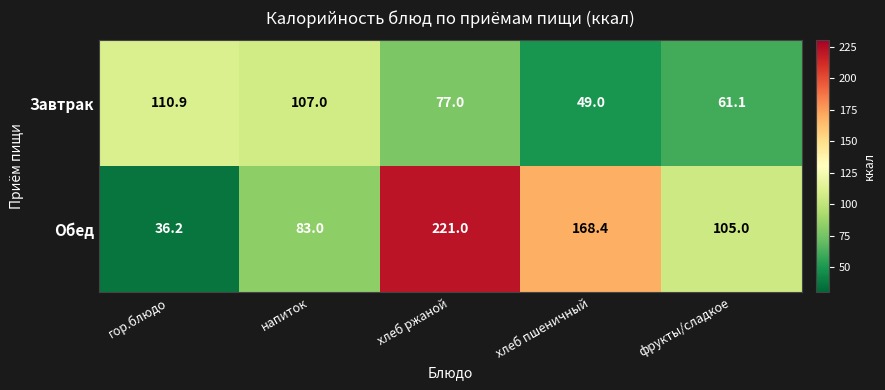

Reading right to left, extract all data points from this chart.

Завтрак: фрукты/сладкое=61.1	хлеб пшеничный=49.0	хлеб ржаной=77.0	напиток=107.0	гор.блюдо=110.9
Обед: фрукты/сладкое=105.0	хлеб пшеничный=168.4	хлеб ржаной=221.0	напиток=83.0	гор.блюдо=36.2